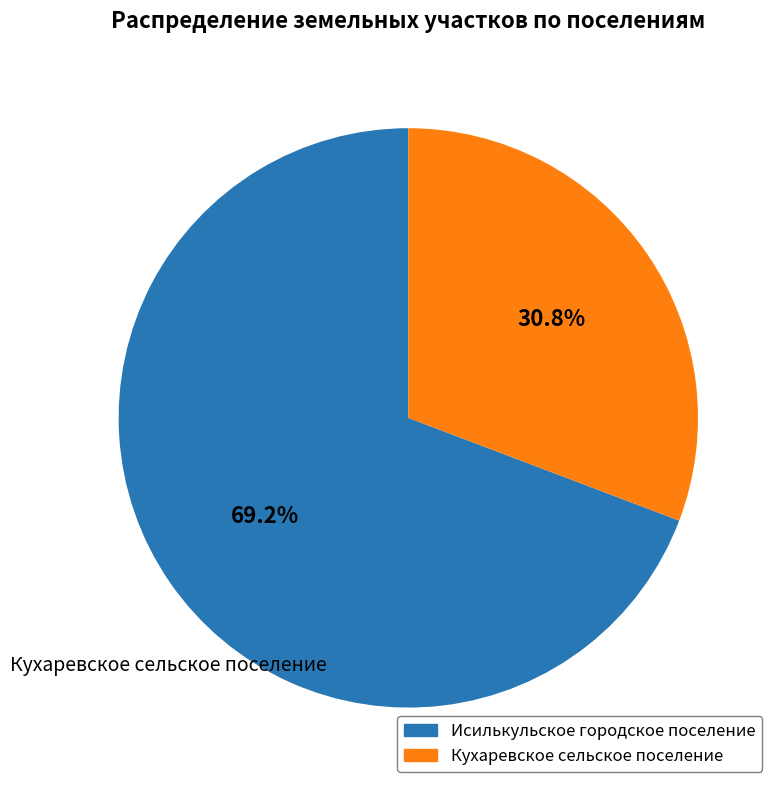

To the nearest percent, what is the difference between the largest and smallest slice percentages?

38%